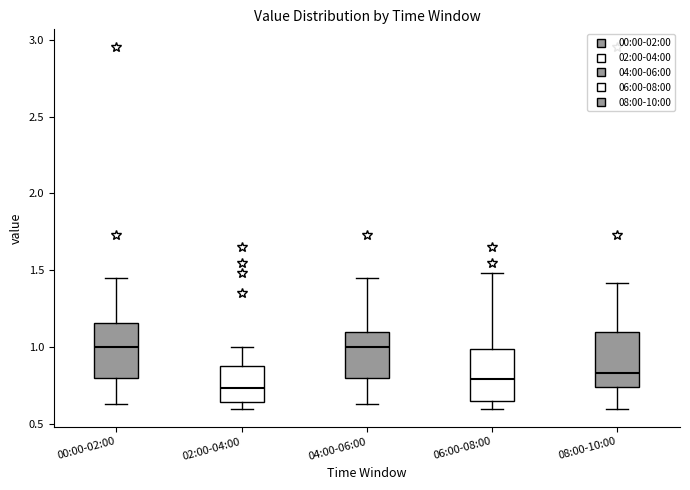

Which box's median line is the lowest?

02:00-04:00